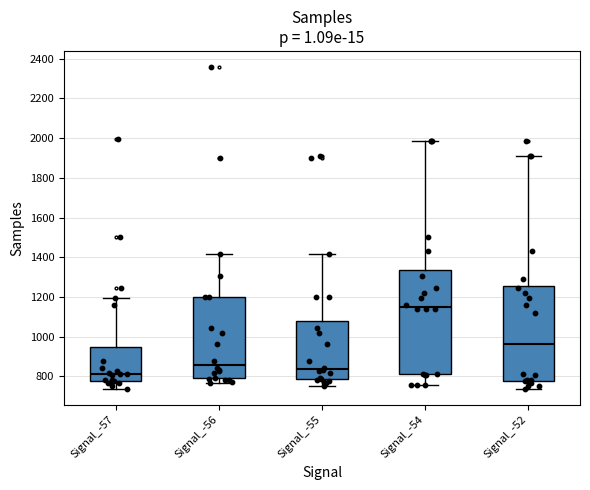

Reading left to right, read every box against the y-axis: the position of its median line, the range the box covers, and the ends of its whiskers. The values are not printed on the chart, so give them approximately, as read against the axis.

Signal_-57: median 820, box 780 to 940, whiskers 740 to 1200
Signal_-56: median 860, box 780 to 1200, whiskers 760 to 1420
Signal_-55: median 840, box 780 to 1080, whiskers 760 to 1420
Signal_-54: median 1140, box 820 to 1340, whiskers 760 to 1980
Signal_-52: median 960, box 780 to 1260, whiskers 740 to 1900